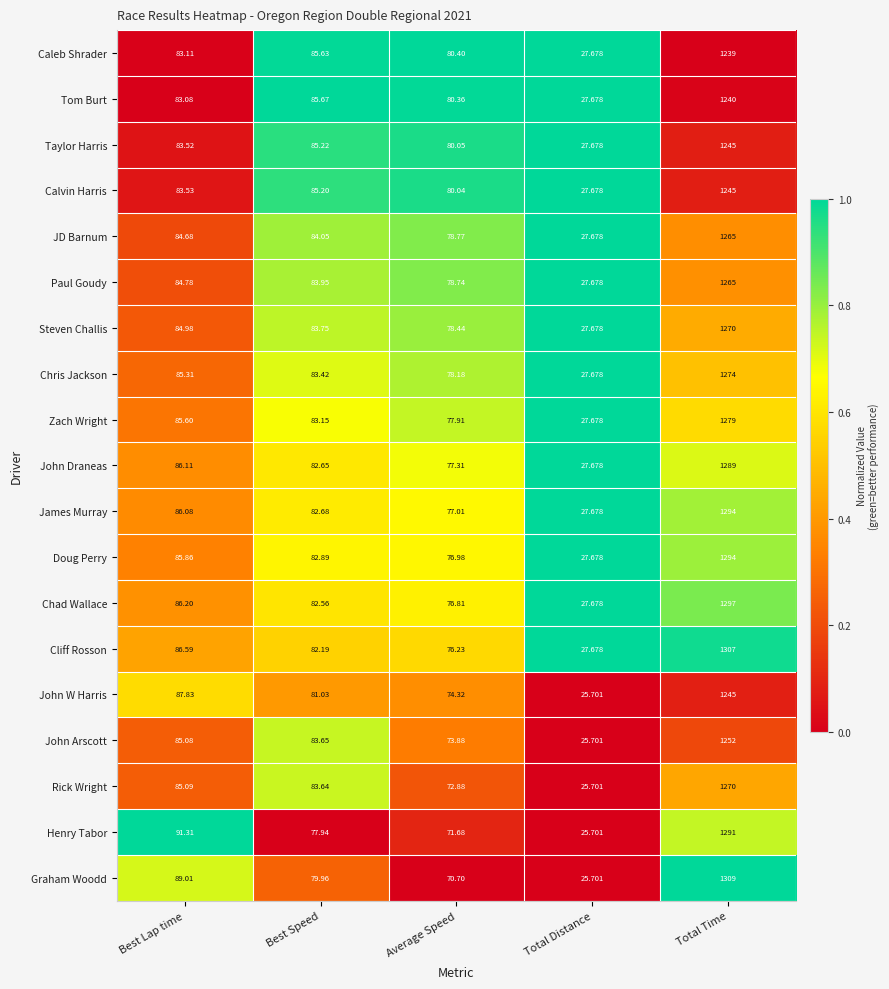

Which series has the largest range (max minus min)?

Graham Woodd